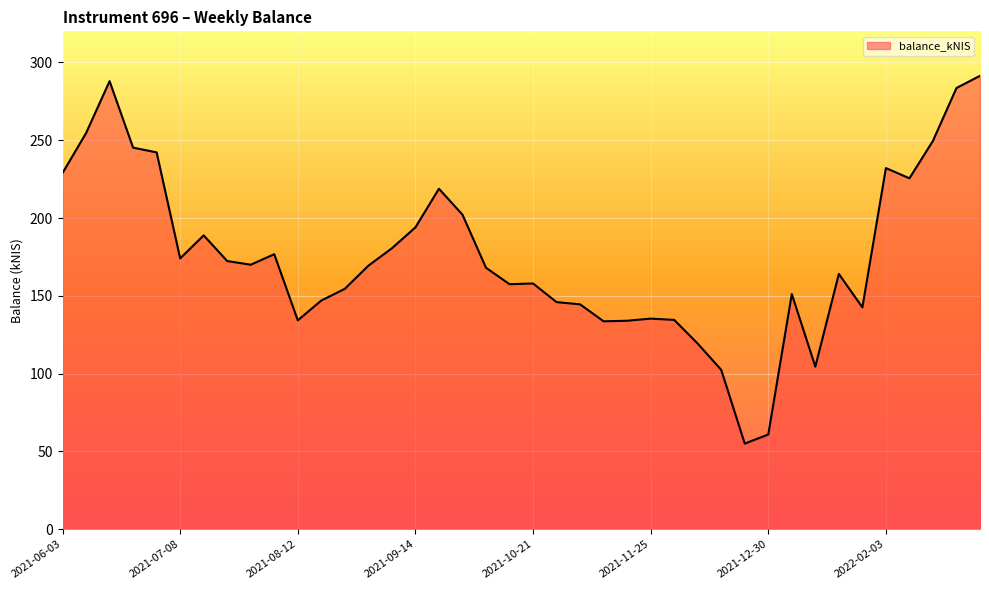

What is the difference between the maximum and minimum values?

236.4